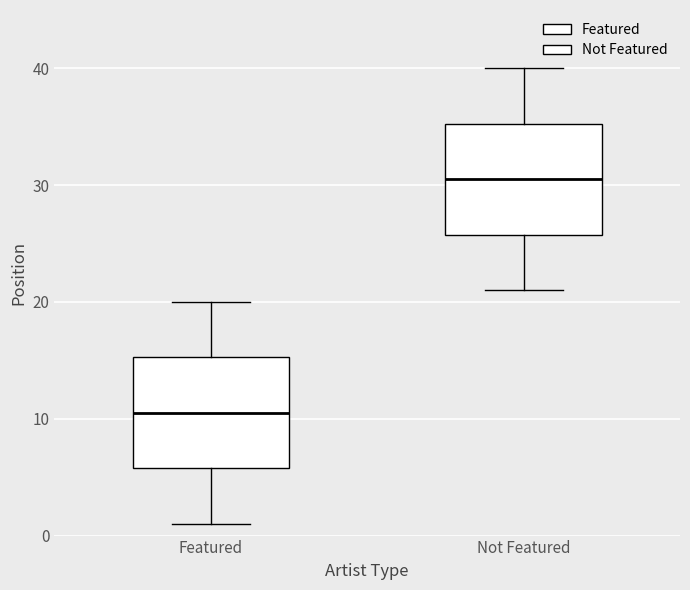

Reading left to right, transcribe this box plot: for each box, give where its median line is, the range the box spans, and where its two whiskers end, as read against the y-axis. The values are not printed on the chart, so give them approximately, as read against the axis.

Featured: median 11, box 6 to 15, whiskers 1 to 20
Not Featured: median 31, box 26 to 35, whiskers 21 to 40